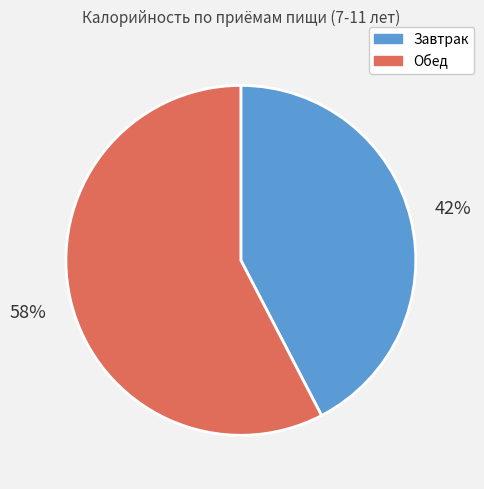

True or false: Завтрак accounts for 32% of the total.

False